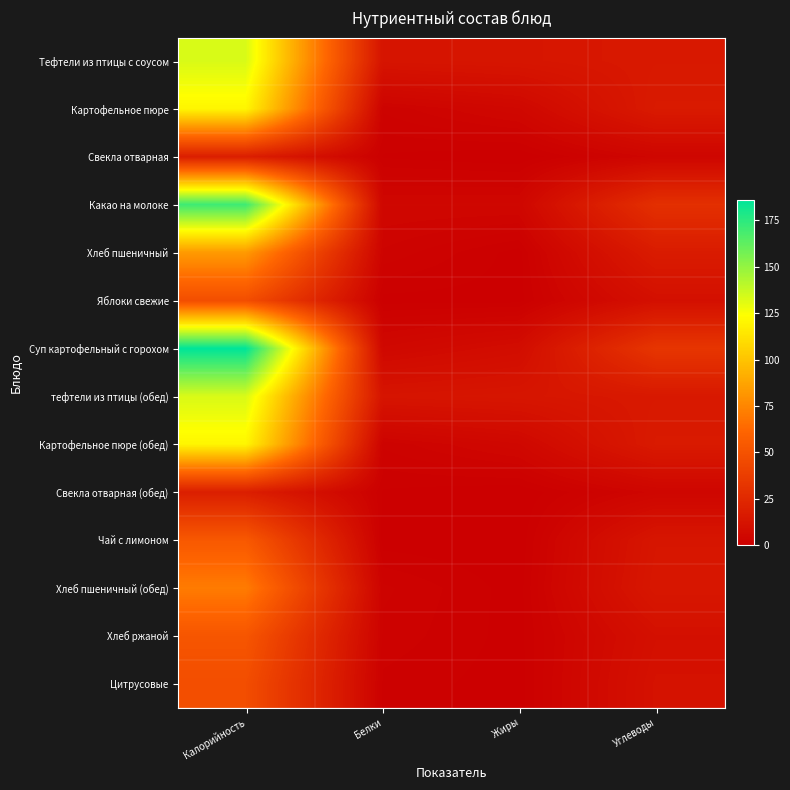

Reading left to right, what are all the values shown in this chart?

Тефтели из птицы с соусом: Калорийность=133.2	Белки=12.7	Жиры=13.5	Углеводы=15.2
Картофельное пюре: Калорийность=120.5	Белки=2.3	Жиры=5.0	Углеводы=16.1
Свекла отварная: Калорийность=18.7	Белки=0.6	Жиры=0.0	Углеводы=3.9
Какао на молоке: Калорийность=171.0	Белки=4.4	Жиры=4.5	Углеводы=29.2
Хлеб пшеничный: Калорийность=83.1	Белки=2.8	Жиры=0.4	Углеводы=17.0
Яблоки свежие: Калорийность=47.5	Белки=0.4	Жиры=0.4	Углеводы=9.9
Суп картофельный с горохом: Калорийность=186.0	Белки=5.2	Жиры=8.2	Углеводы=32.9
тефтели из птицы (обед): Калорийность=133.2	Белки=12.7	Жиры=13.5	Углеводы=15.2
Картофельное пюре (обед): Калорийность=120.5	Белки=2.3	Жиры=5.0	Углеводы=16.1
Свекла отварная (обед): Калорийность=18.7	Белки=0.6	Жиры=0.0	Углеводы=3.9
Чай с лимоном: Калорийность=54.0	Белки=0.3	Жиры=0.0	Углеводы=13.7
Хлеб пшеничный (обед): Калорийность=71.0	Белки=2.4	Жиры=0.3	Углеводы=14.5
Хлеб ржаной: Калорийность=52.3	Белки=2.0	Жиры=0.4	Углеводы=10.1
Цитрусовые: Калорийность=47.3	Белки=1.2	Жиры=0.3	Углеводы=11.1